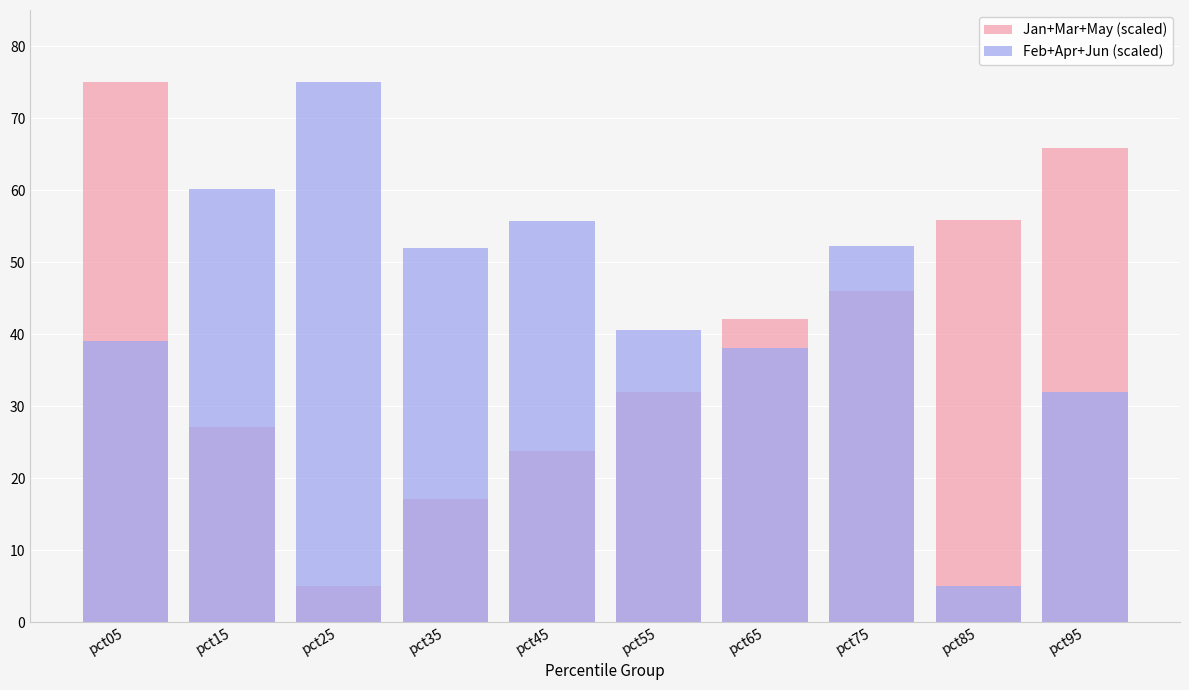

What is the value of the Jan+Mar+May (scaled) bar at the 10th from the left?

65.8